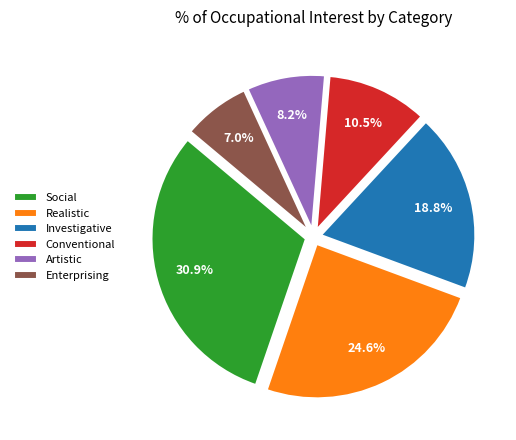

Does Realistic account for over 50% of the chart?

No